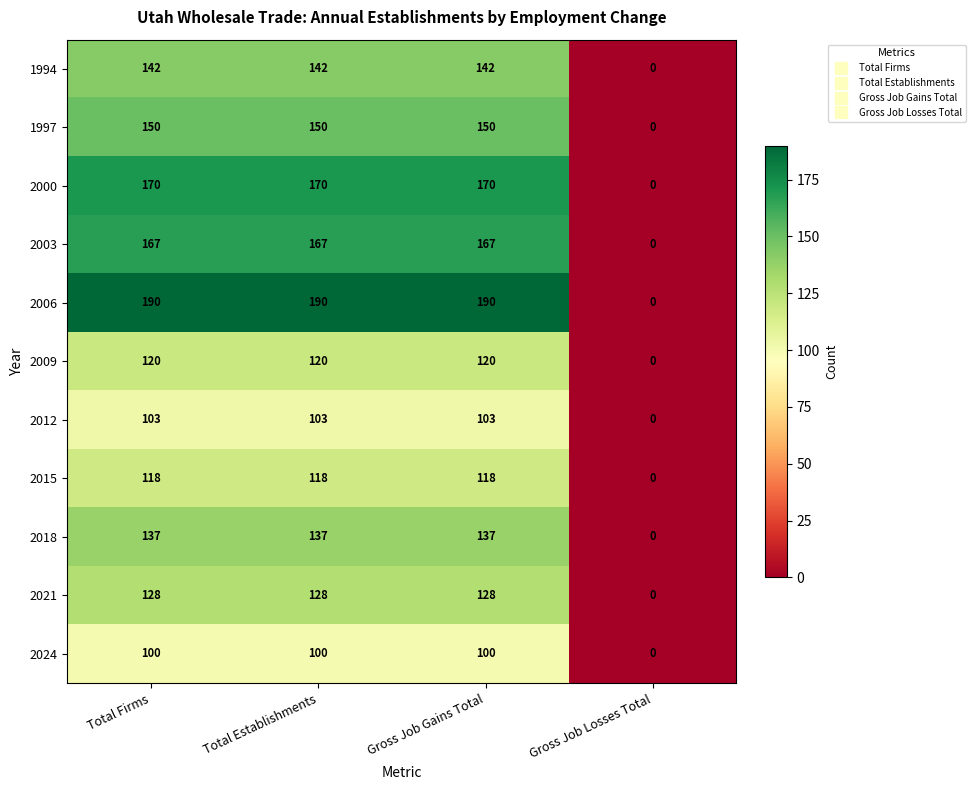

What is the difference between the 2021 values at Total Firms and Gross Job Losses Total?

128